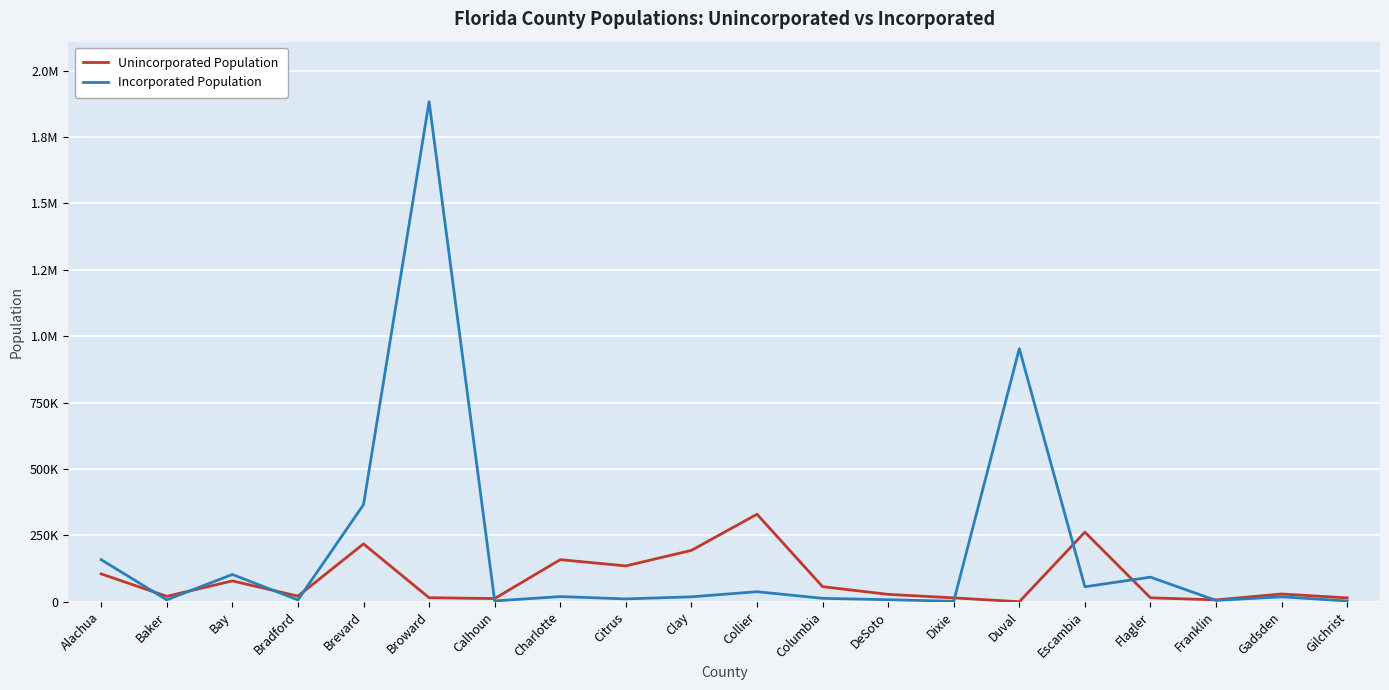

Does the chart have visible grid lines?

Yes